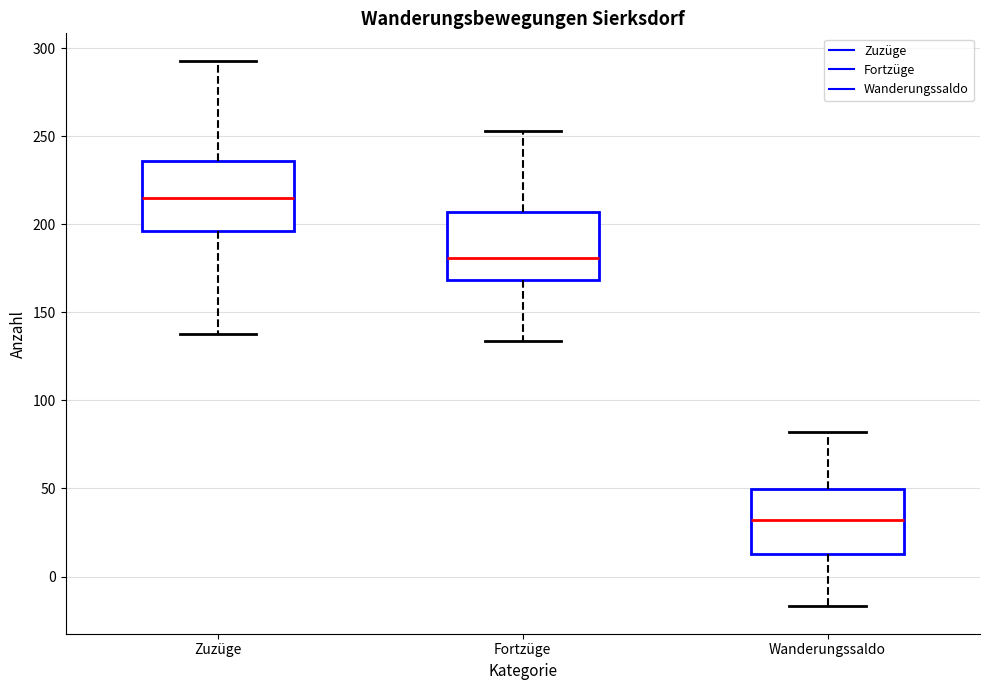

Reading left to right, read every box against the y-axis: the position of its median line, the range the box covers, and the ends of its whiskers. The values are not printed on the chart, so give them approximately, as read against the axis.

Zuzüge: median 215, box 195 to 235, whiskers 140 to 295
Fortzüge: median 180, box 170 to 205, whiskers 135 to 255
Wanderungssaldo: median 30, box 15 to 50, whiskers -15 to 80